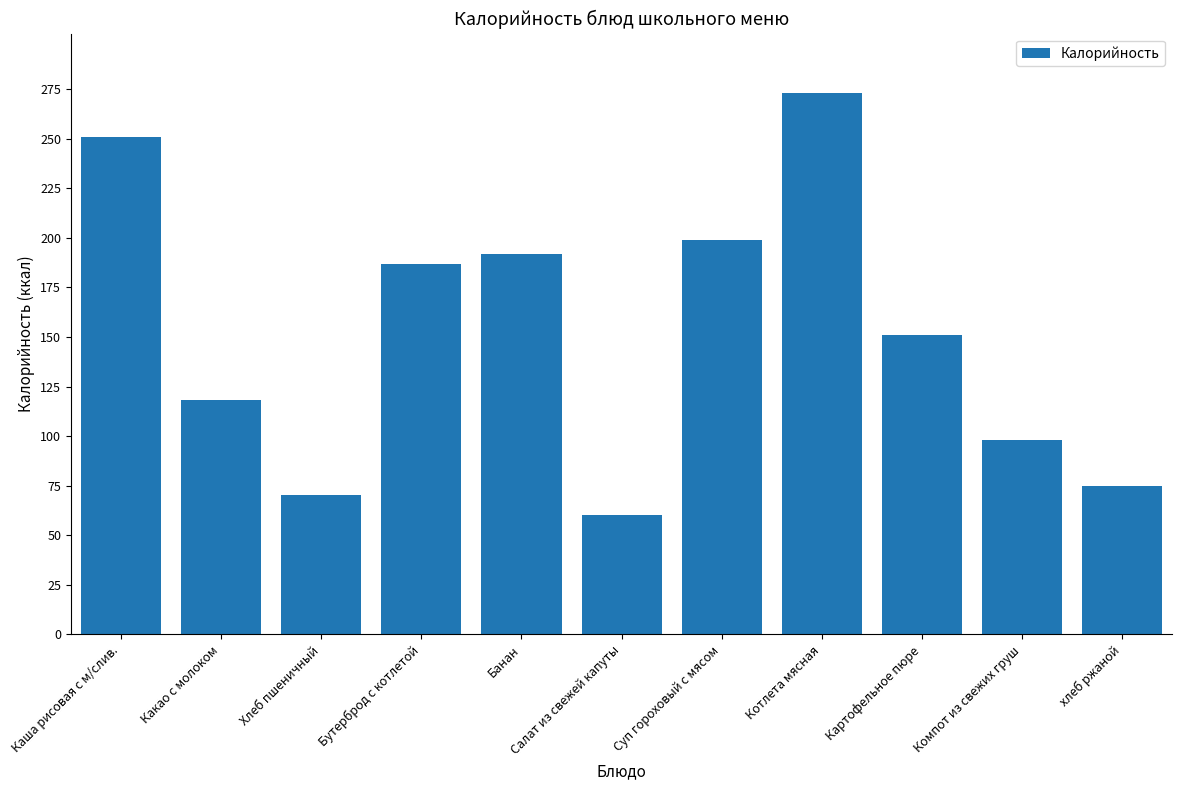

Reading left to right, list all the values displayed in this chart.

251.0	118.0	70.1	187.0	192.0	60.3	199.0	273.0	151.0	98.0	75.0